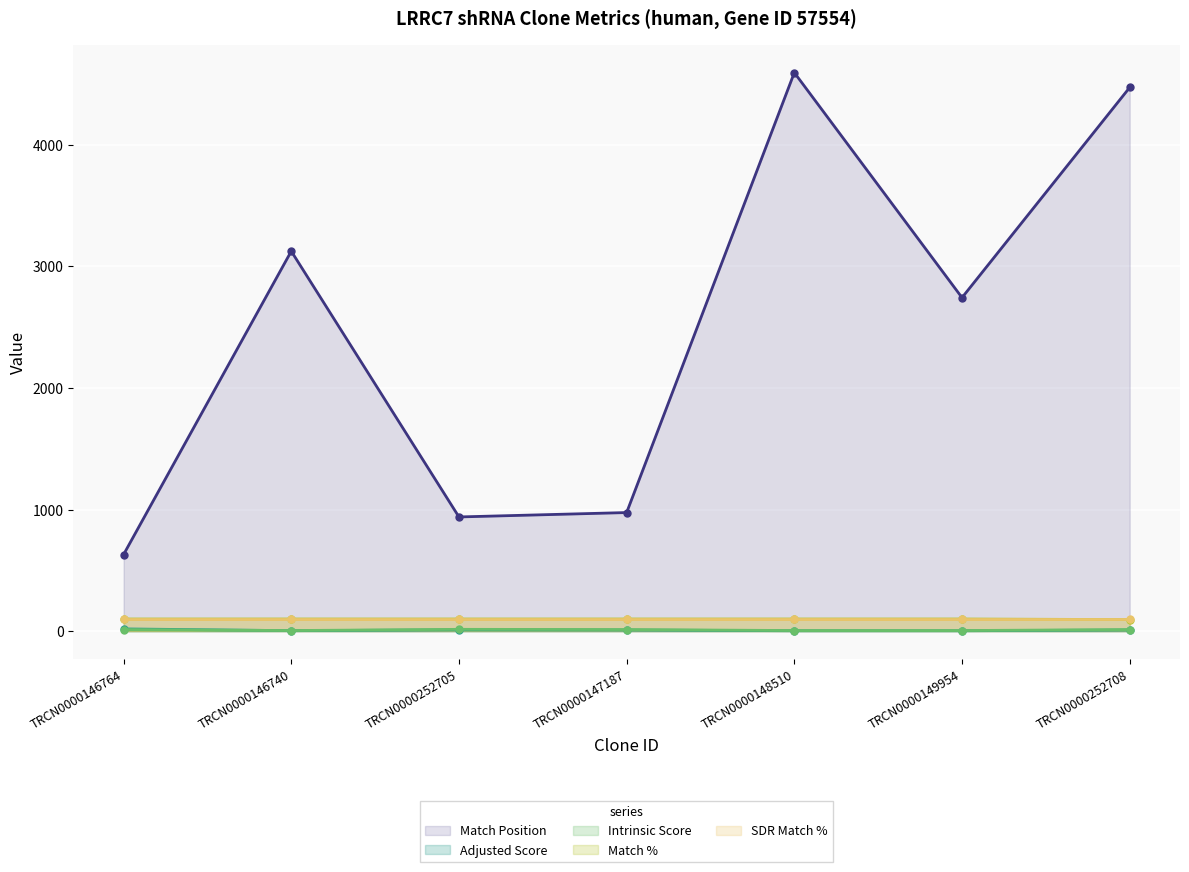

What position from the right is TRCN0000148510?

3